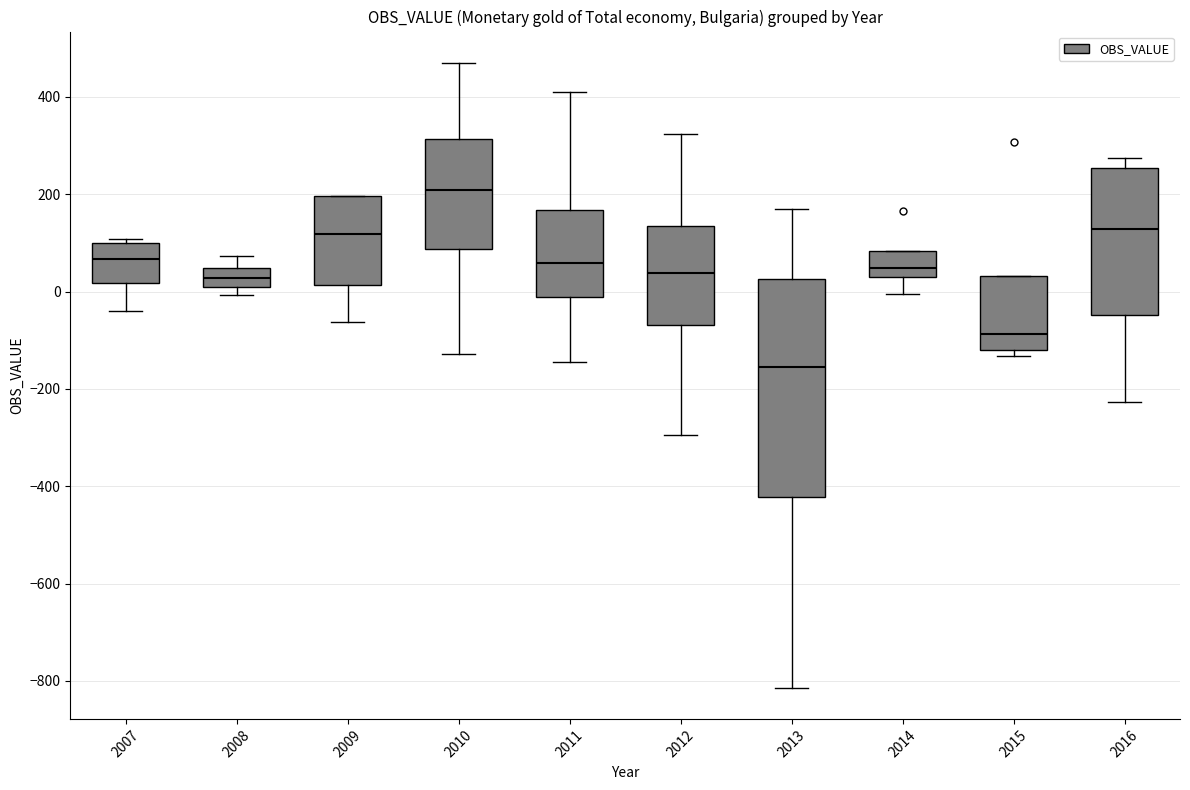

Where does the median line of the box at x = 2016 sit on the y-axis? The values are not printed on the chart, so give them approximately, as read against the axis.

120